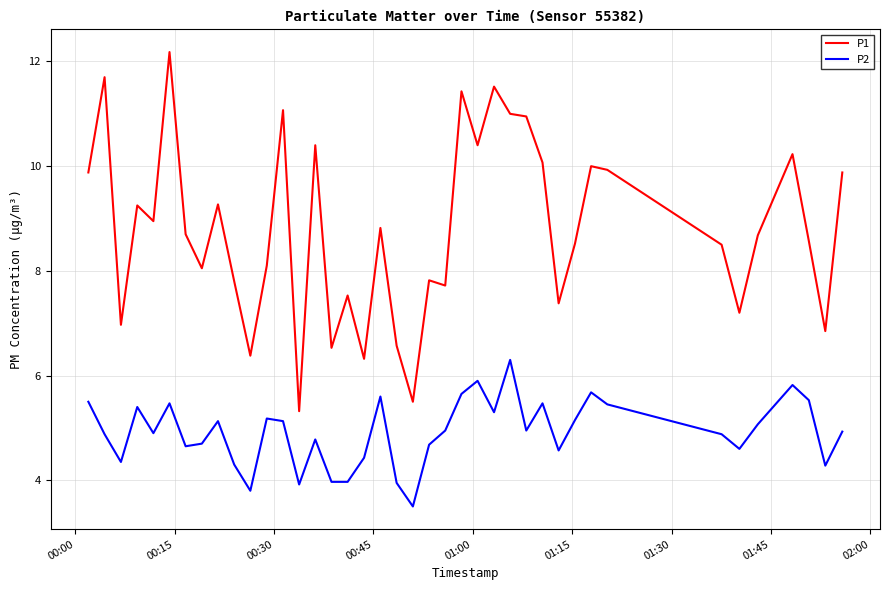

List the series in order of their overall mean, highest first.

P1, P2